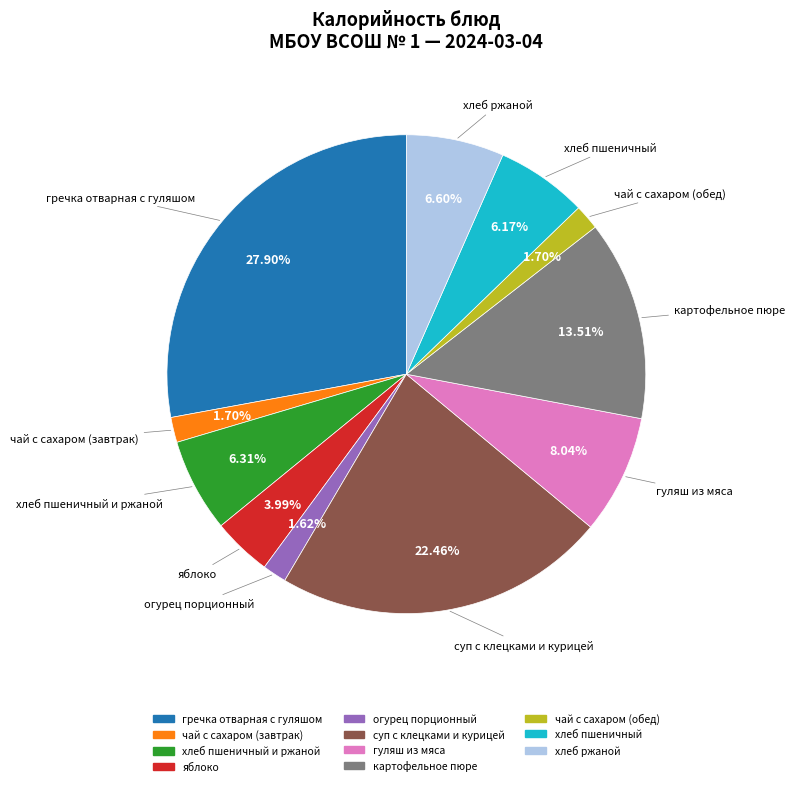

How many slices are in this pie chart?

11